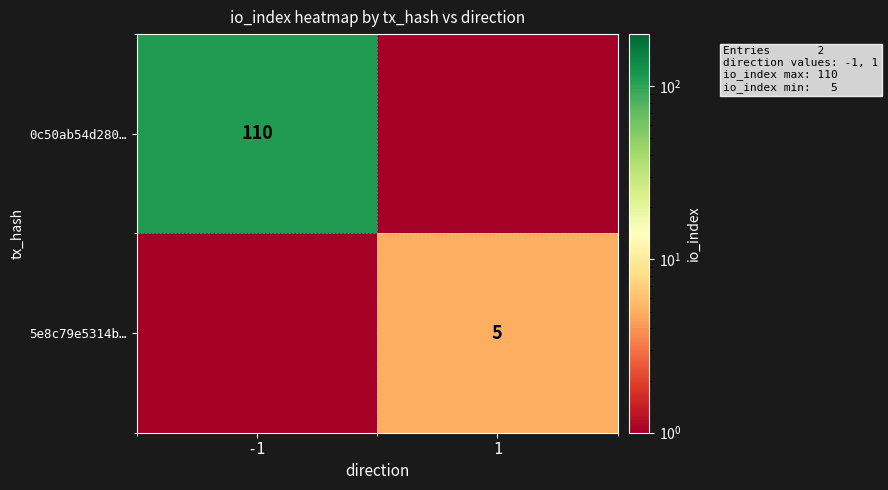

Count the number of data series in this chart.

2